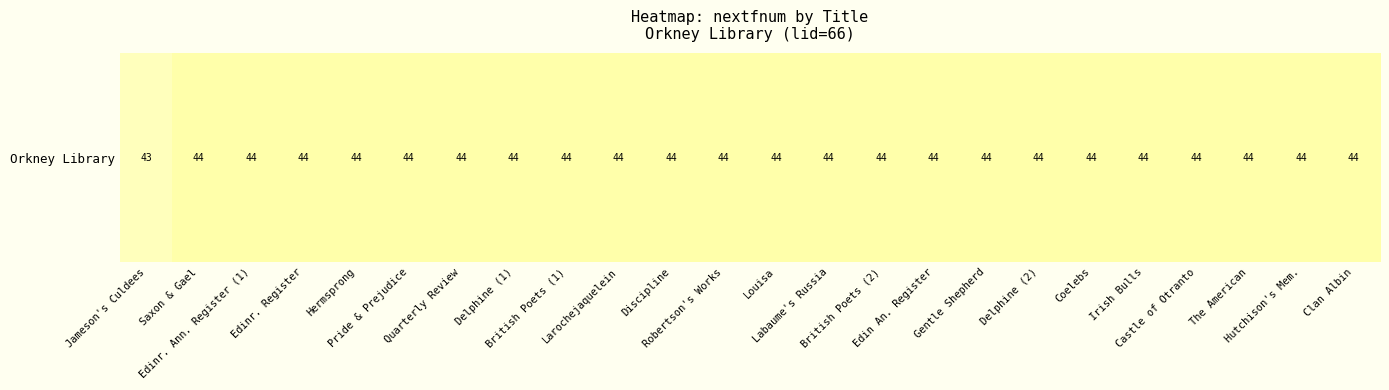

List the labels in order of value, largest first.

Saxon & Gael, Edinr. Ann. Register (1), Edinr. Register, Hermsprong, Pride & Prejudice, Quarterly Review, Delphine (1), British Poets (1), Larochejaquelein, Discipline, Robertson's Works, Louisa, Labaume's Russia, British Poets (2), Edin An. Register, Gentle Shepherd, Delphine (2), Coelebs, Irish Bulls, Castle of Otranto, The American, Hutchison's Mem., Clan Albin, Jameson's Culdees